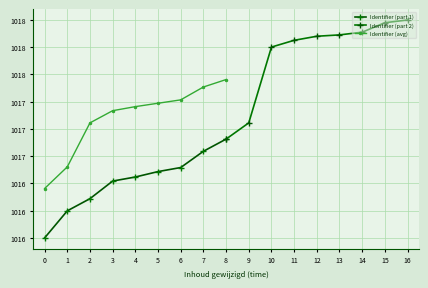

Reading left to right, what are all the values shown in this chart?

Identifier (part 1): 1016.0	1016.2	1016.4	1016.5	1016.6	1016.6	1016.6	1016.8	1016.9
Identifier (part 2): 1016.9	1017.1	1017.8	1017.8	1017.9	1017.9	1017.9	1018.0	1018.0
Identifier (avg): 1016.5	1016.7	1017.1	1017.2	1017.2	1017.2	1017.3	1017.4	1017.5